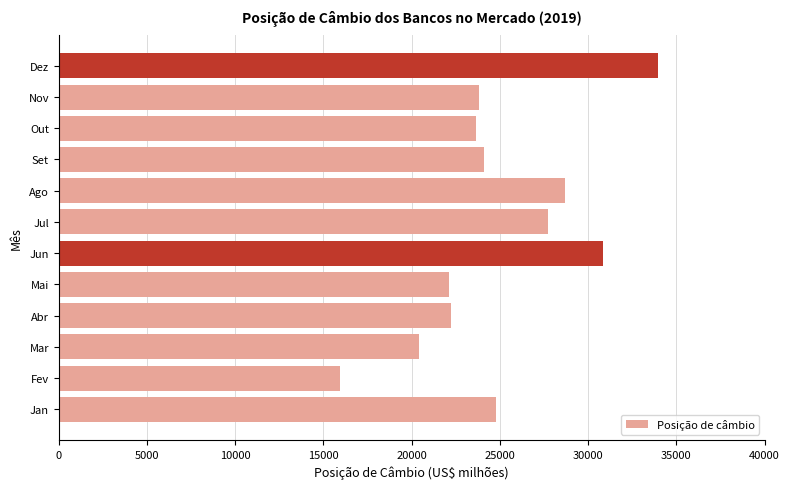

How many bars are there in total?

12